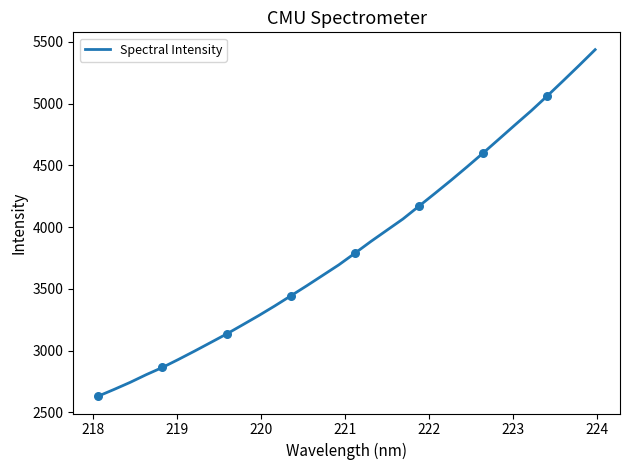

What is the minimum value shown in the chart?

2630.4